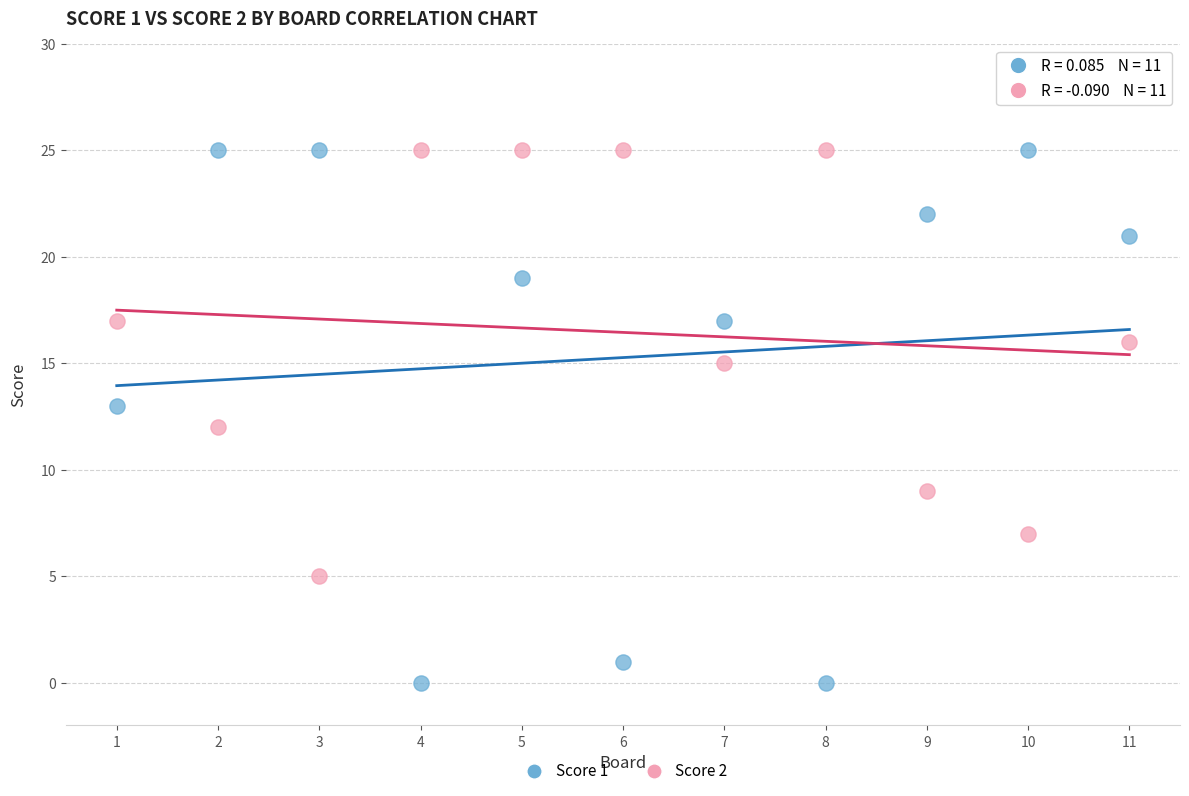

Which series has the widest spread of Y values?

Score 1